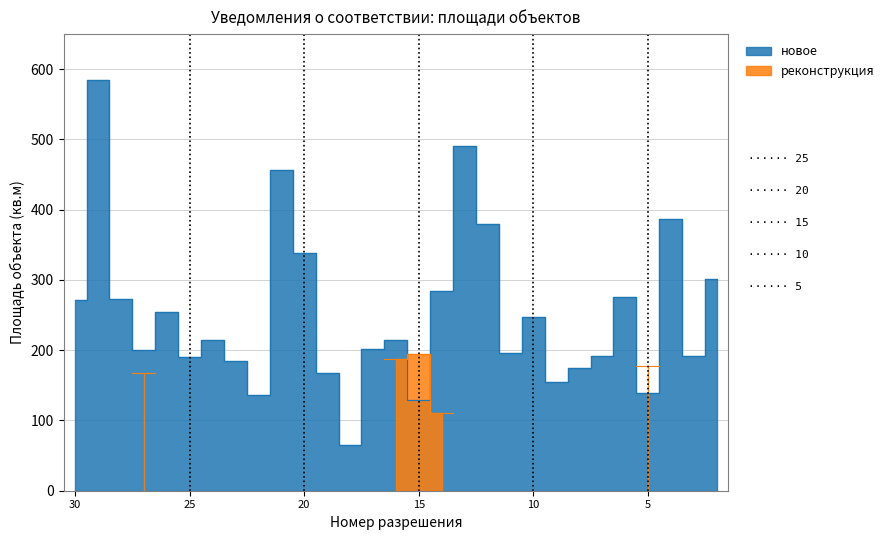

List the labels in order of value, smallest first.

13, 16, 9, 26, 22, 12, 23, 8, 6, 28, 24, 20, 4, 14, 7, 15, 21, 5, 1, 3, 25, 17, 29, 11, 19, 27, 10, 18, 2